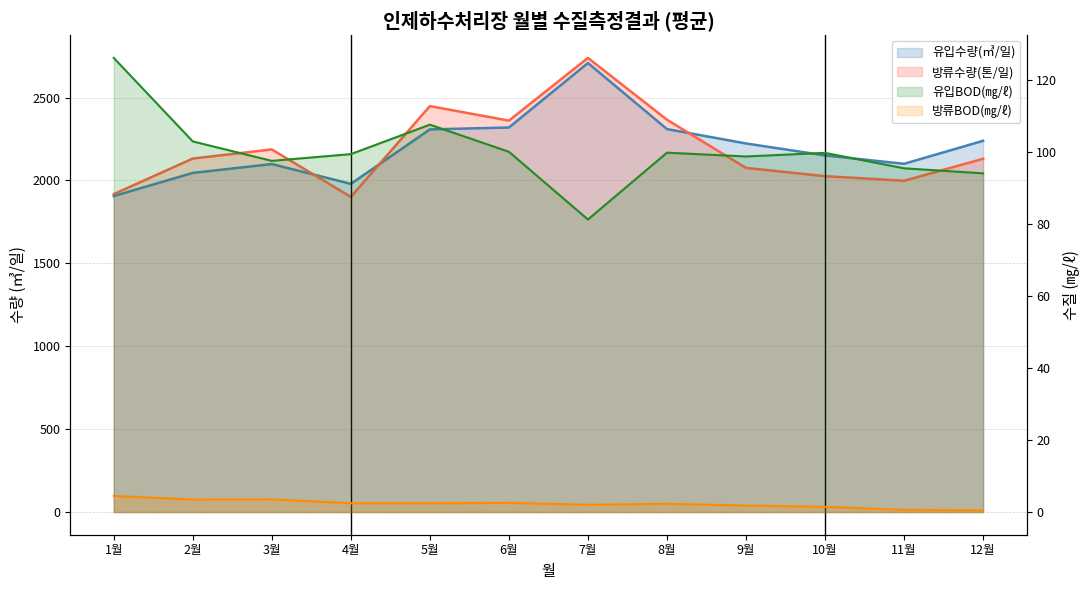

Does the chart have visible grid lines?

Yes